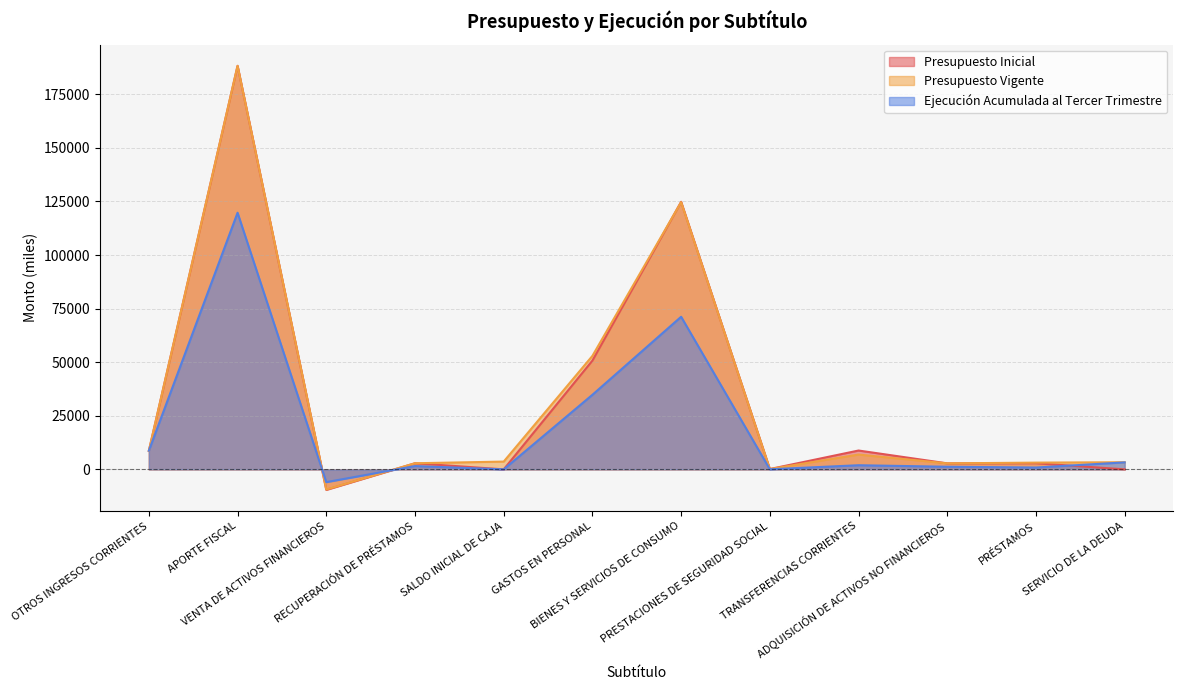

True or false: Ejecución Acumulada al Tercer Trimestre has a value of 71191 at BIENES Y SERVICIOS DE CONSUMO.

True